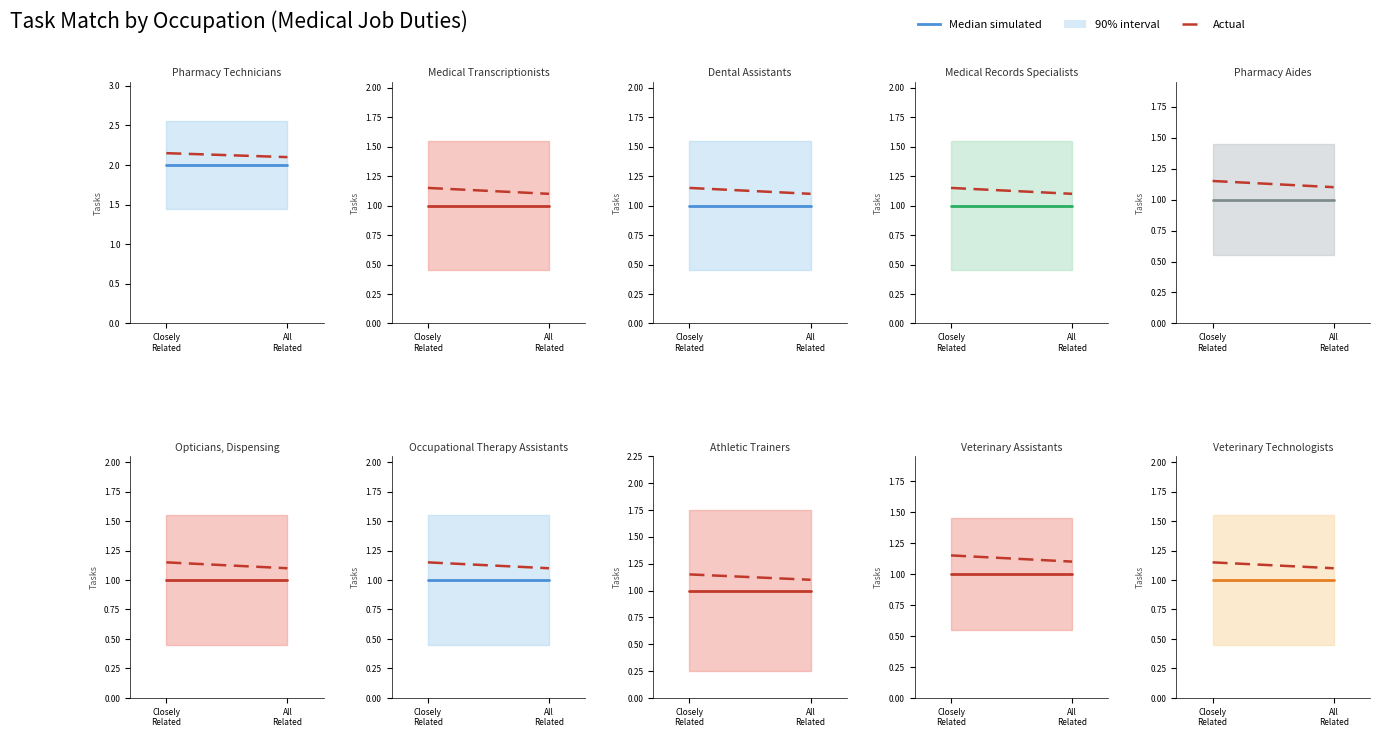

What is the total value across all series at Closely
Related?

2.1